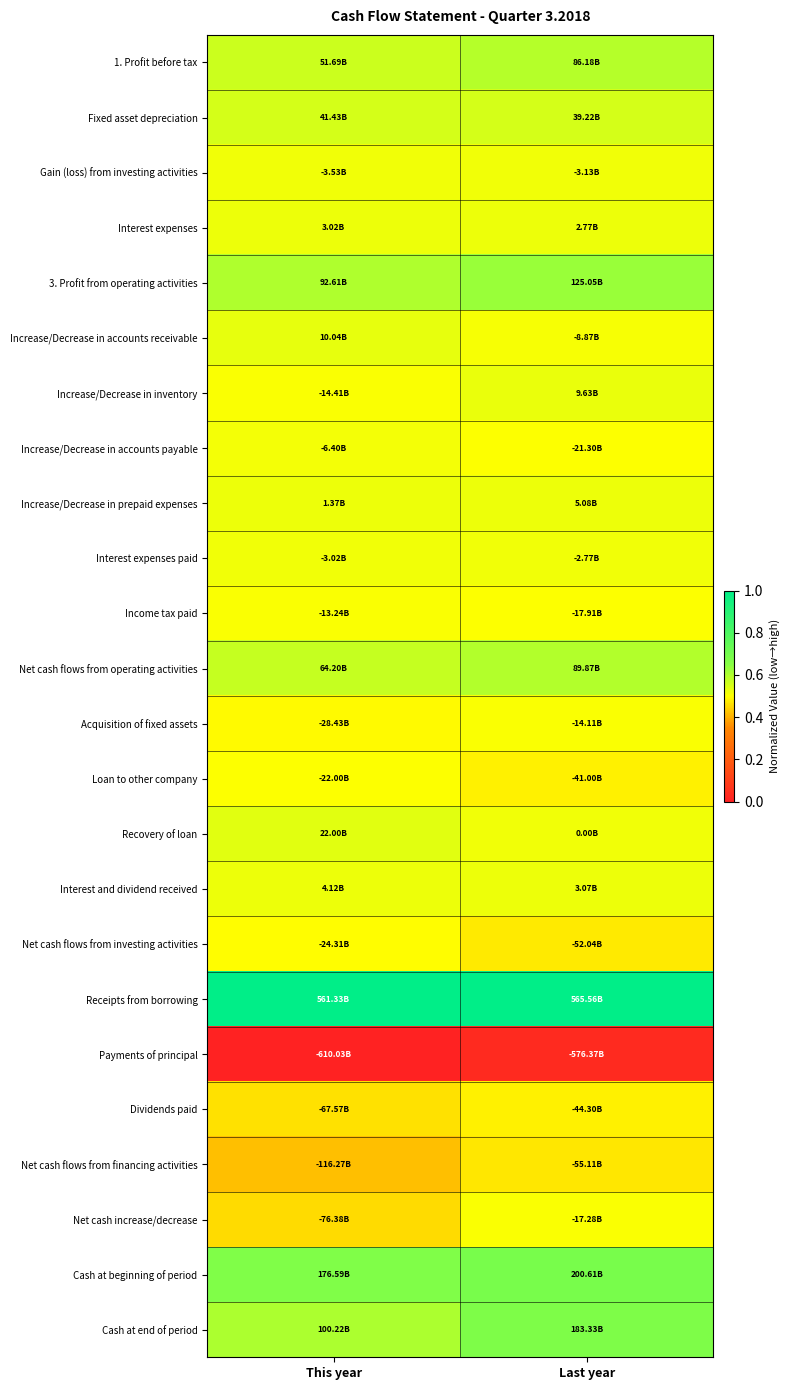

Reading left to right, what are all the values shown in this chart?

1. Profit before tax: This year=0.6	Last year=0.6
Fixed asset depreciation: This year=0.6	Last year=0.6
Gain (loss) from investing activities: This year=0.5	Last year=0.5
Interest expenses: This year=0.5	Last year=0.5
3. Profit from operating activities: This year=0.6	Last year=0.6
Increase/Decrease in accounts receivable: This year=0.5	Last year=0.5
Increase/Decrease in inventory: This year=0.5	Last year=0.5
Increase/Decrease in accounts payable: This year=0.5	Last year=0.5
Increase/Decrease in prepaid expenses: This year=0.5	Last year=0.5
Interest expenses paid: This year=0.5	Last year=0.5
Income tax paid: This year=0.5	Last year=0.5
Net cash flows from operating activities: This year=0.6	Last year=0.6
Acquisition of fixed assets: This year=0.5	Last year=0.5
Loan to other company: This year=0.5	Last year=0.5
Recovery of loan: This year=0.5	Last year=0.5
Interest and dividend received: This year=0.5	Last year=0.5
Net cash flows from investing activities: This year=0.5	Last year=0.5
Receipts from borrowing: This year=1.0	Last year=1.0
Payments of principal: This year=0.0	Last year=0.0
Dividends paid: This year=0.5	Last year=0.5
Net cash flows from financing activities: This year=0.4	Last year=0.5
Net cash increase/decrease: This year=0.5	Last year=0.5
Cash at beginning of period: This year=0.7	Last year=0.7
Cash at end of period: This year=0.6	Last year=0.7